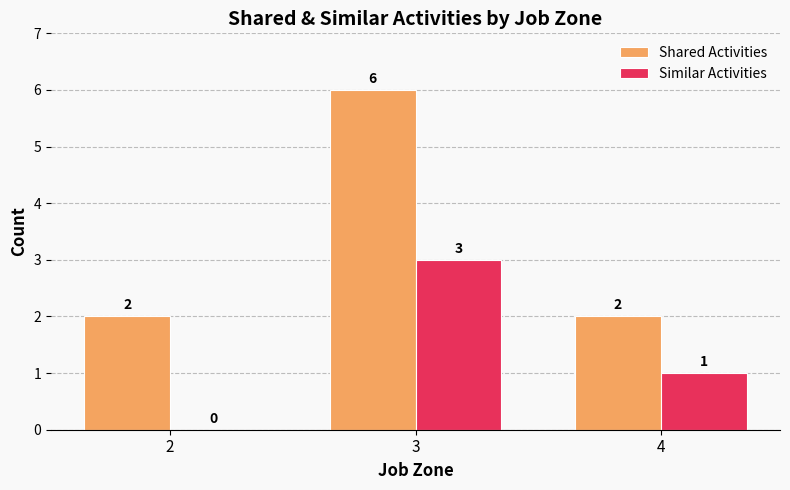

Where is Similar Activities nearest to the value 1?

4